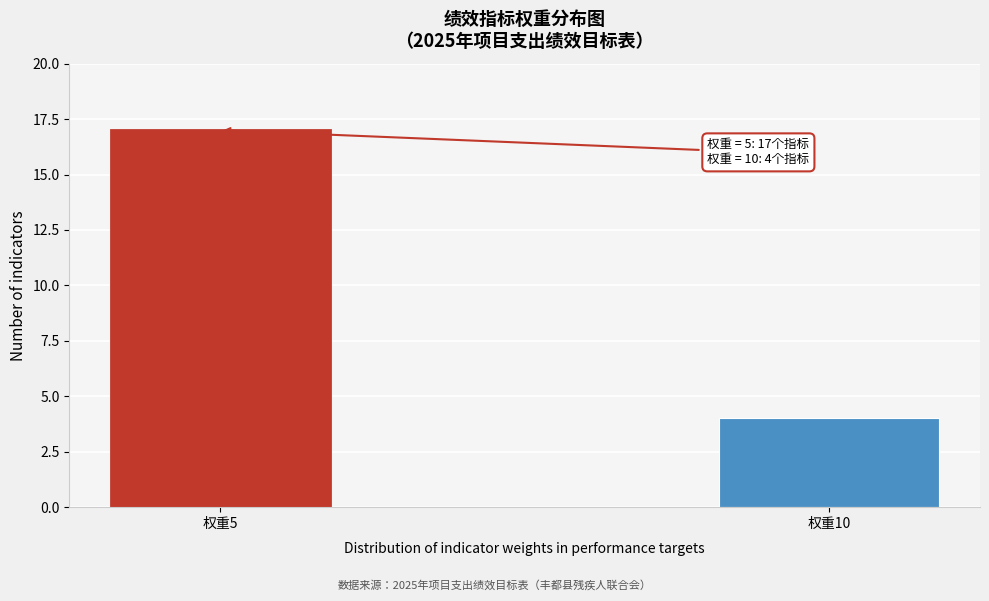

Reading left to right, list all the values displayed in this chart.

权重5=17	权重10=4